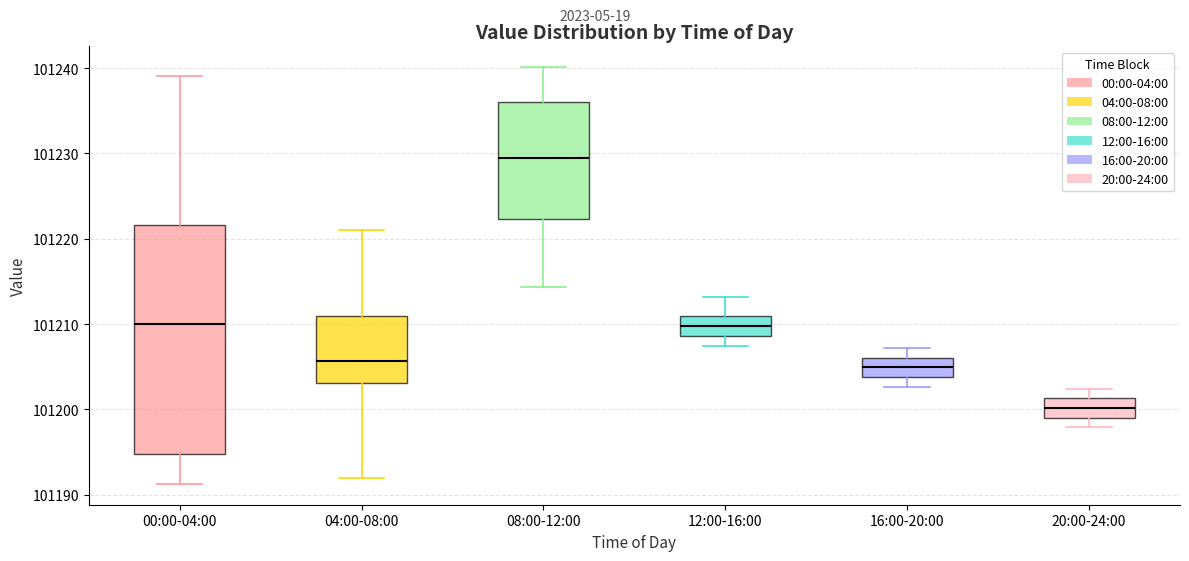

Reading left to right, read every box against the y-axis: the position of its median line, the range the box covers, and the ends of its whiskers. The values are not printed on the chart, so give them approximately, as read against the axis.

00:00-04:00: median 101210, box 101195 to 101222, whiskers 101191 to 101239
04:00-08:00: median 101206, box 101203 to 101211, whiskers 101192 to 101221
08:00-12:00: median 101230, box 101222 to 101236, whiskers 101214 to 101240
12:00-16:00: median 101210, box 101209 to 101211, whiskers 101207 to 101213
16:00-20:00: median 101205, box 101204 to 101206, whiskers 101203 to 101207
20:00-24:00: median 101200, box 101199 to 101201, whiskers 101198 to 101202